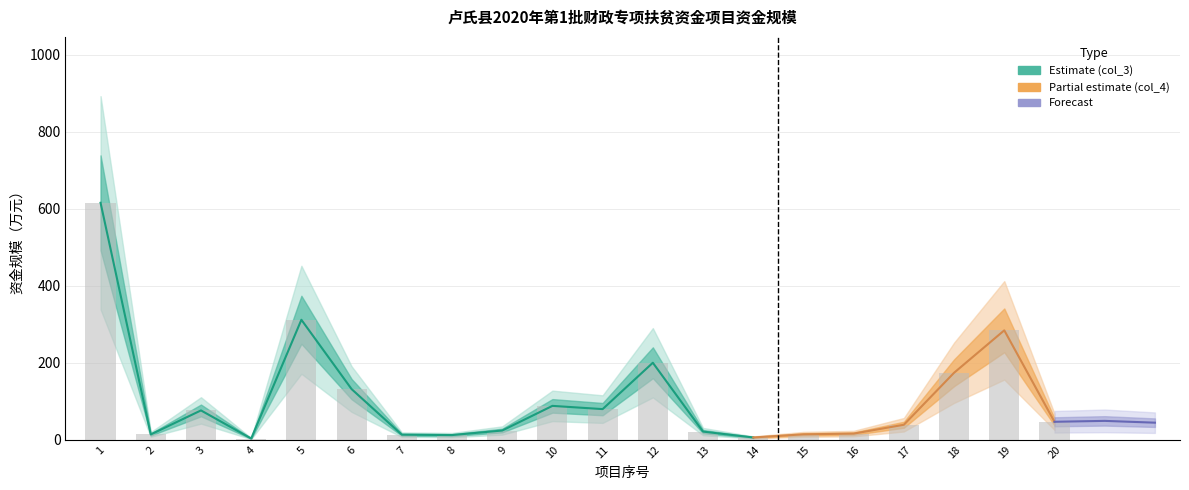

Does the chart contain any negative values?

No